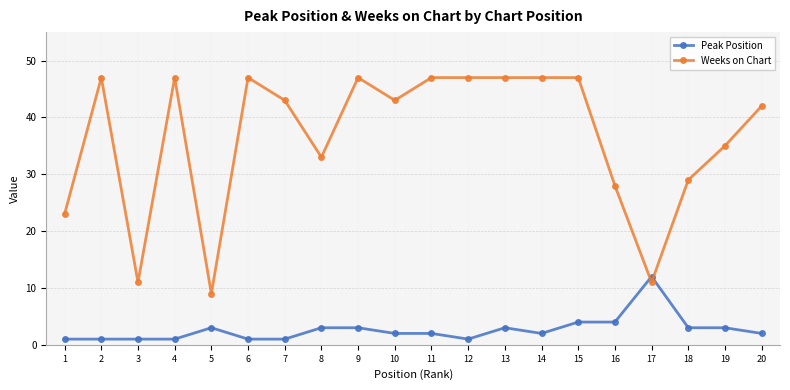

What is the highest value of the Weeks on Chart series?

47